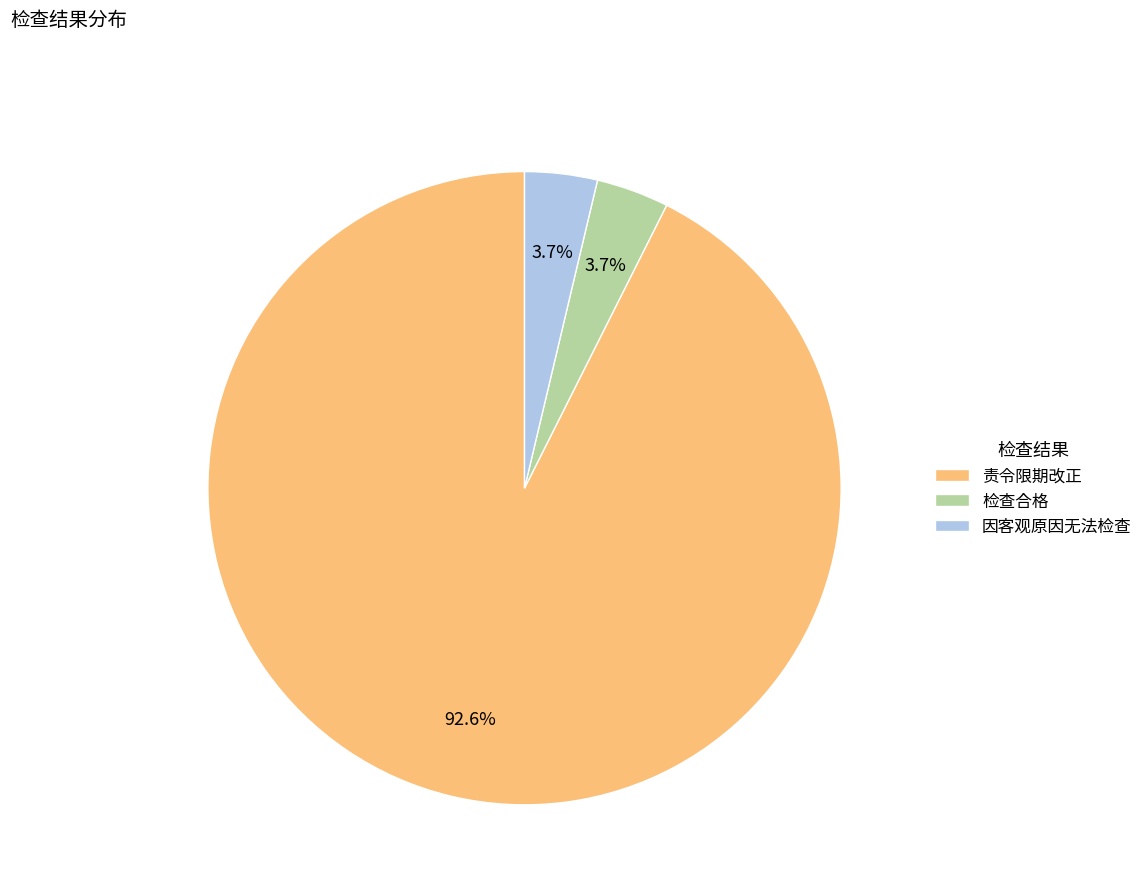

How many segments does this pie chart have?

3